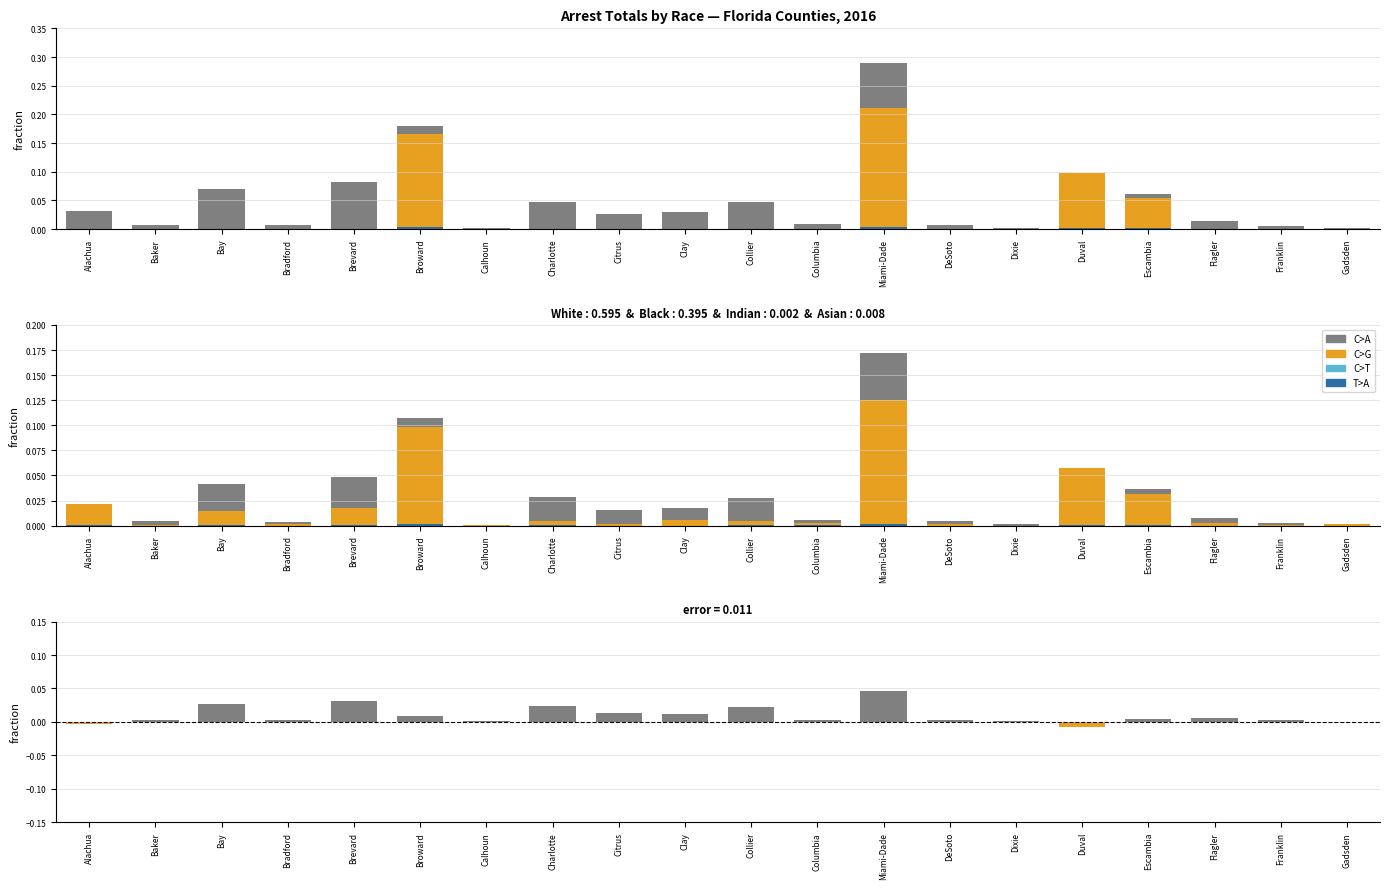

True or false: Indian has a value of 0.0 at Bay.

True